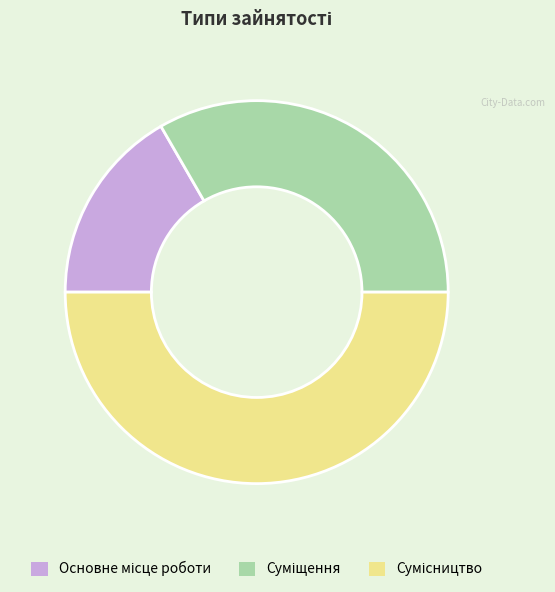

To the nearest percent, what is the average slice percentage?

33%